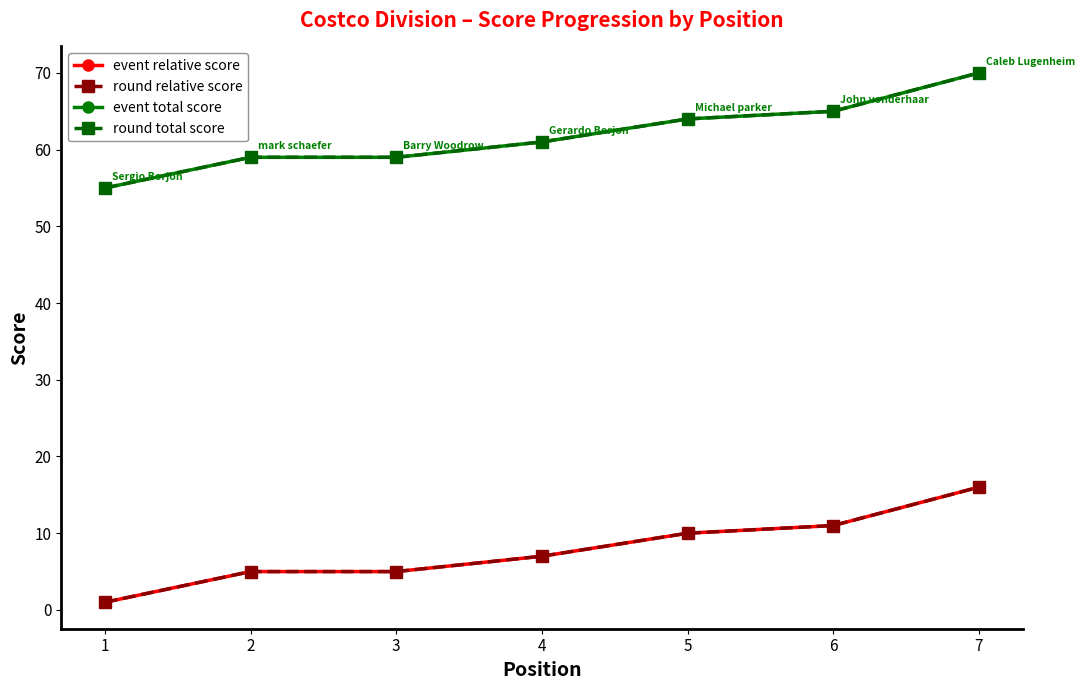

At how many categories does at least one series exceed 54?

7